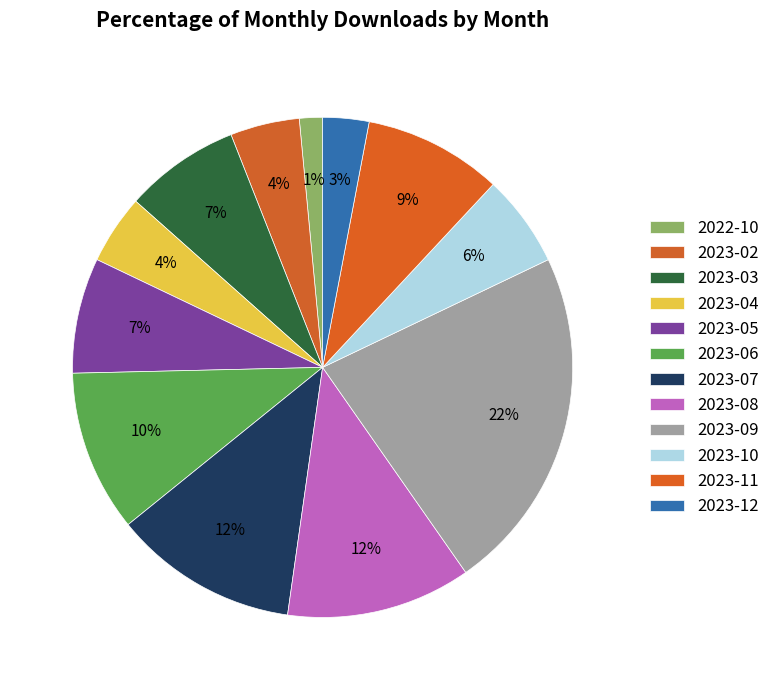

What is the total percentage of 2023-07 and 2023-05?

19.4%